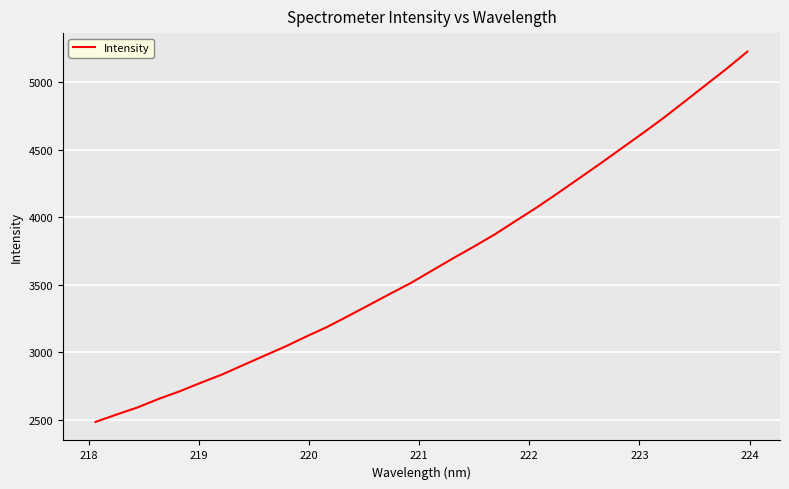

What is the sum of all values?

117253.5